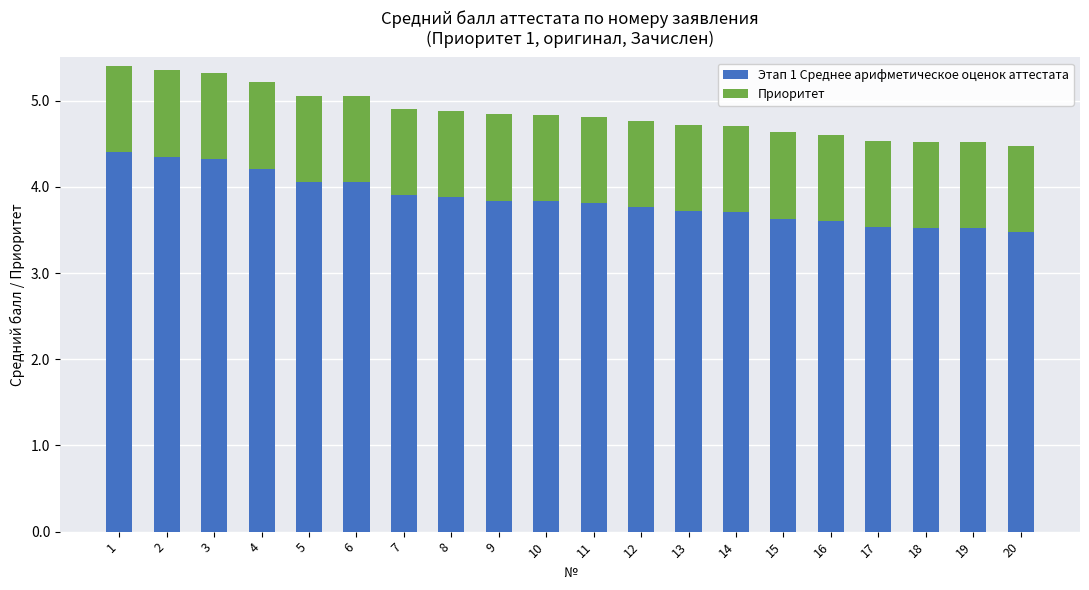

What is the difference between the maximum and minimum values in the Этап 1 Среднее арифметическое оценок аттестата series?

0.9